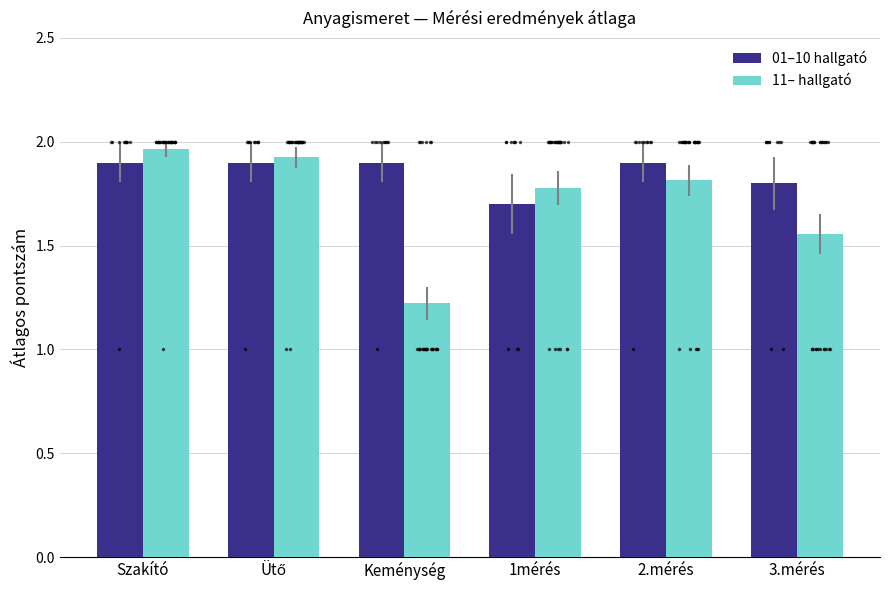

What is the lowest value of the 11– hallgató series?

1.2